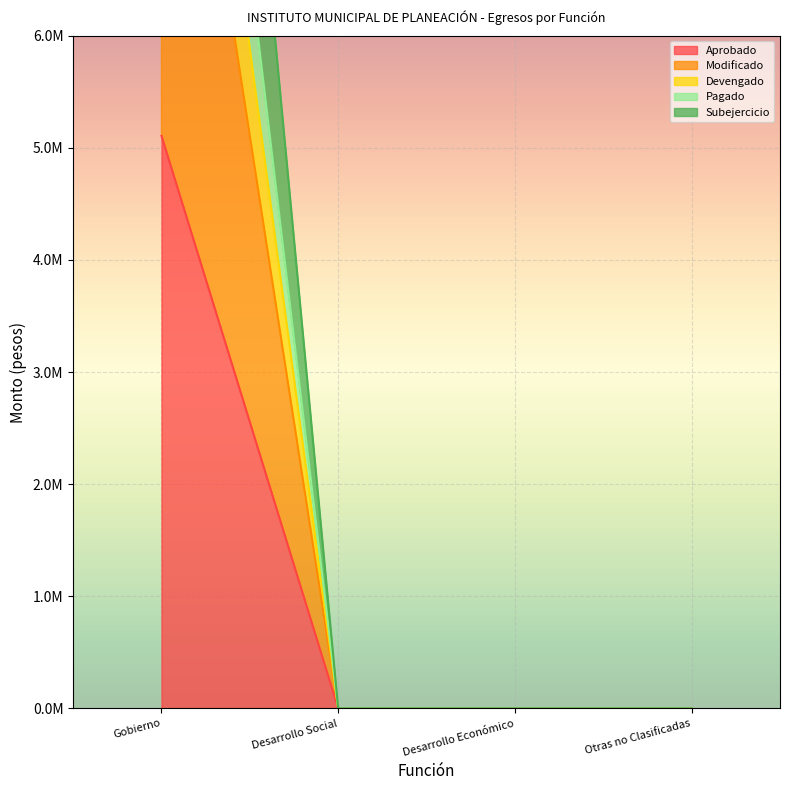

What are all the series names shown in the legend?

Aprobado, Modificado, Devengado, Pagado, Subejercicio